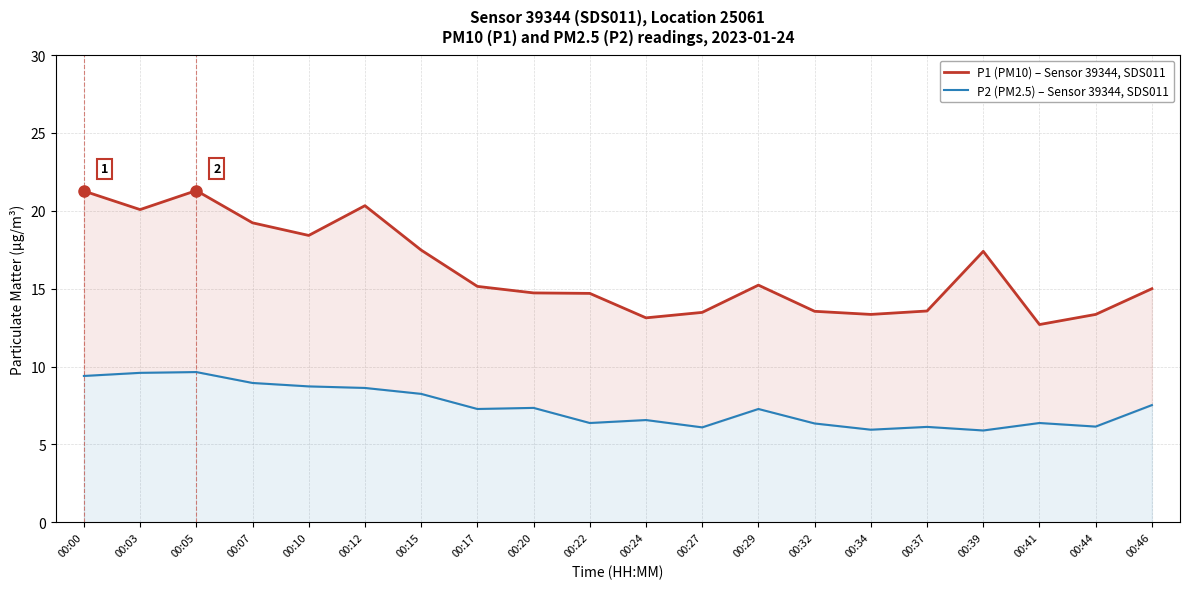

What is the value of the P2 (PM2.5) – Sensor 39344, SDS011 point at the 18th from the left?

6.4